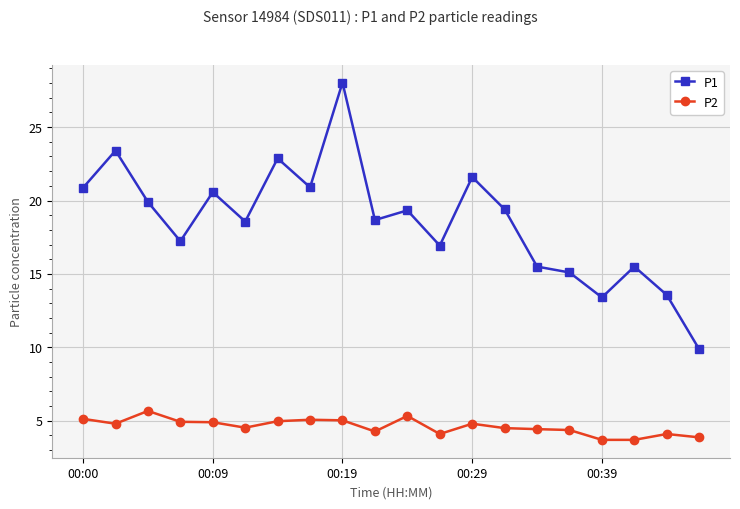

What are all the series names shown in the legend?

P1, P2